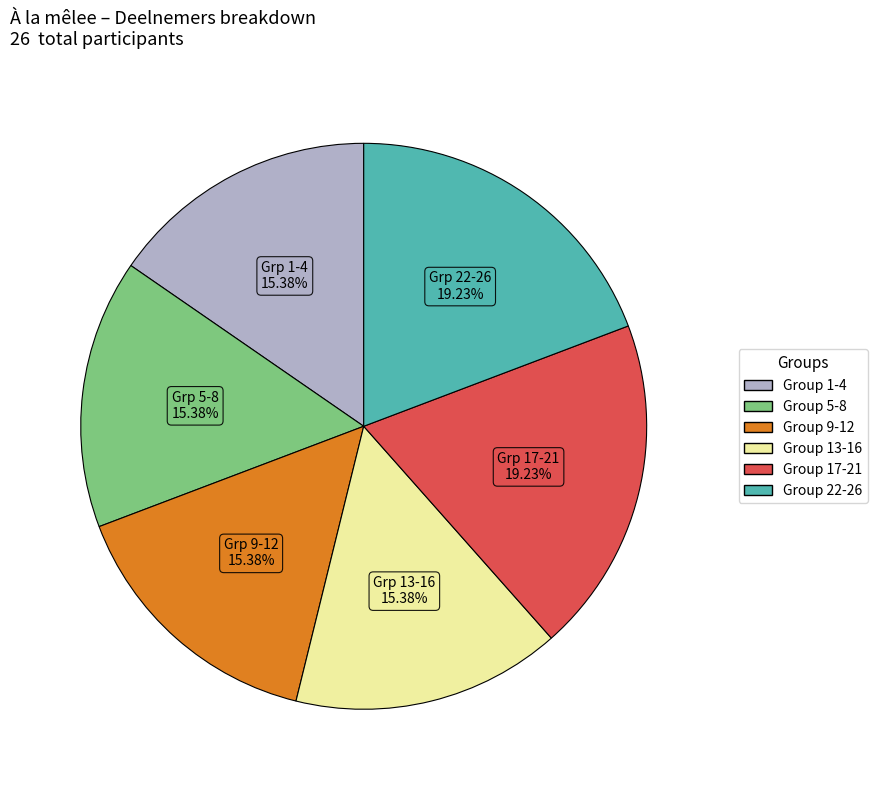

Is there a majority slice in this chart?

No